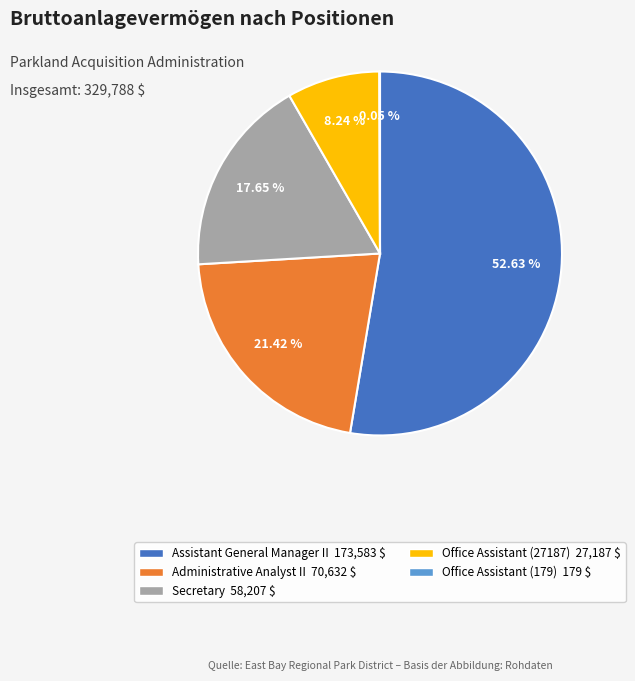

Is there a majority slice in this chart?

Yes